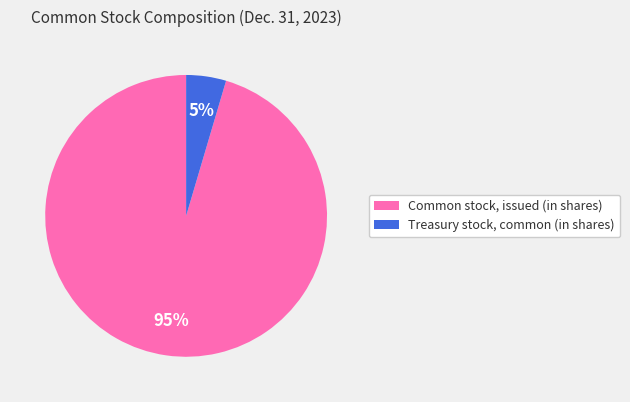

Which category has the biggest portion of the pie?

Common stock, issued (in shares)